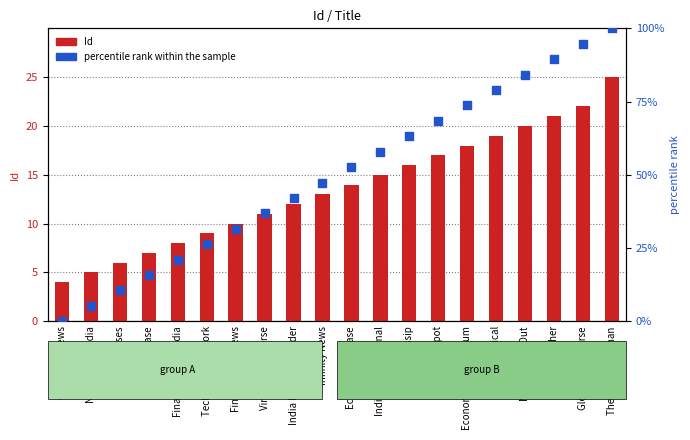

Which series contains the lowest Y value?

percentile rank within the sample